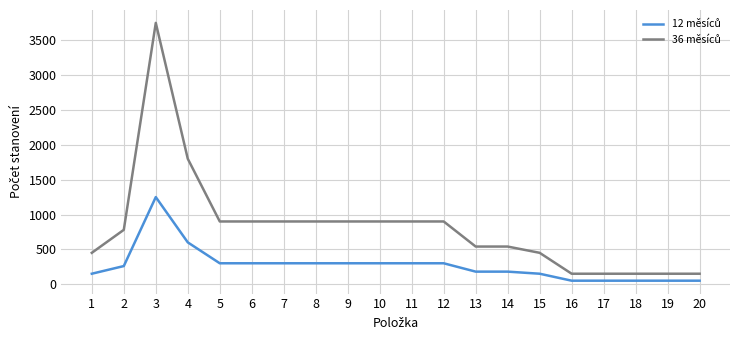

Is this an area chart (filled region under the line)?

No